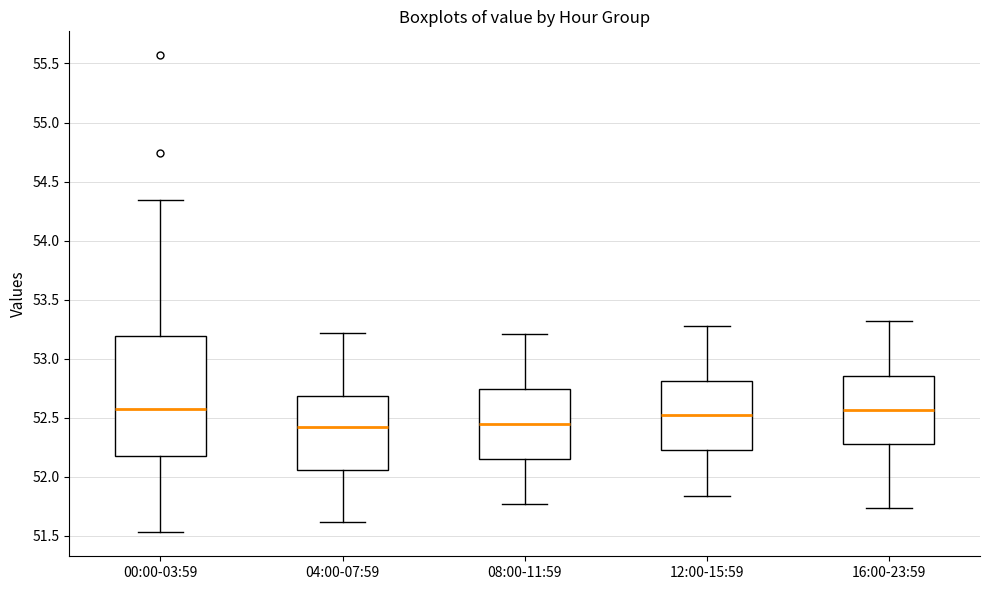

Comparing the boxes themselves (not the whiskers), which one is the tallest?

00:00-03:59